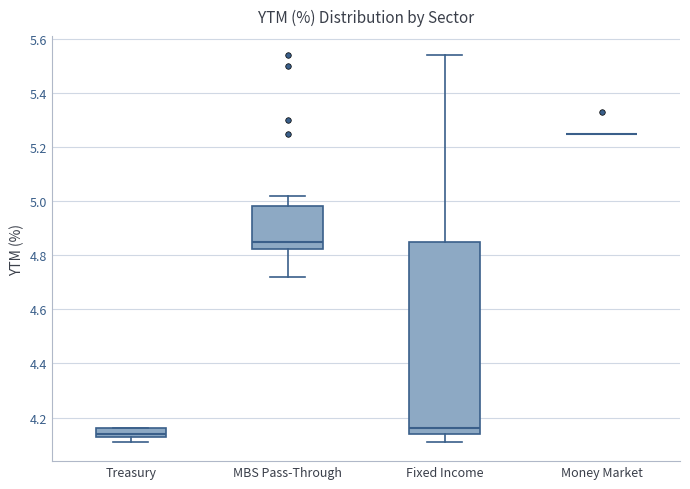

Comparing the boxes themselves (not the whiskers), which one is the tallest?

Fixed Income